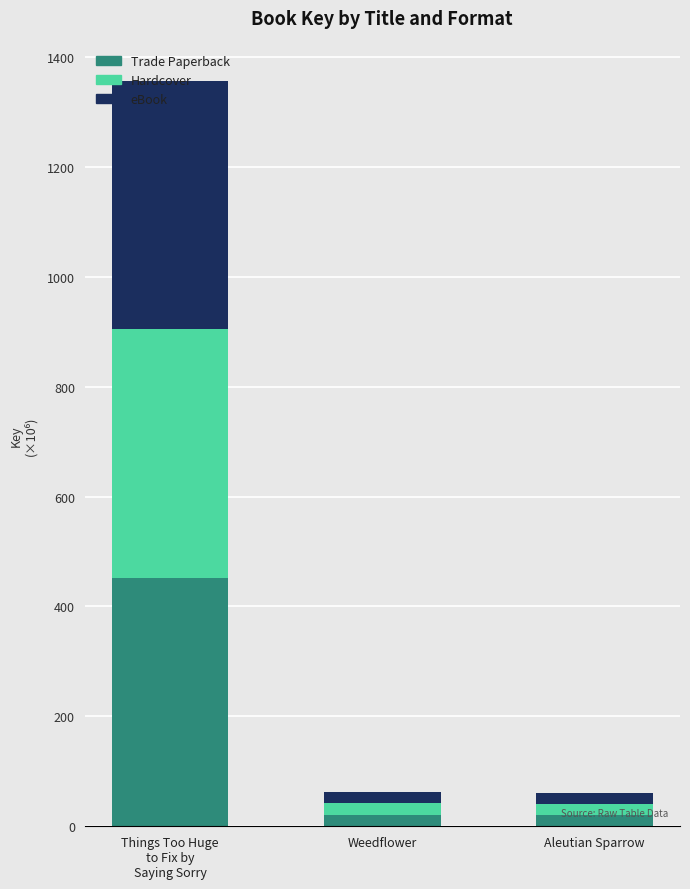

How many series are shown in this chart?

3